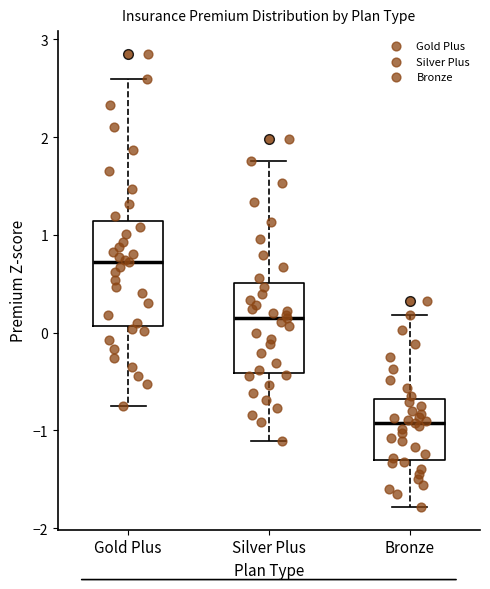

Where does the median line of the box for Silver Plus sit on the y-axis? The values are not printed on the chart, so give them approximately, as read against the axis.

0.2